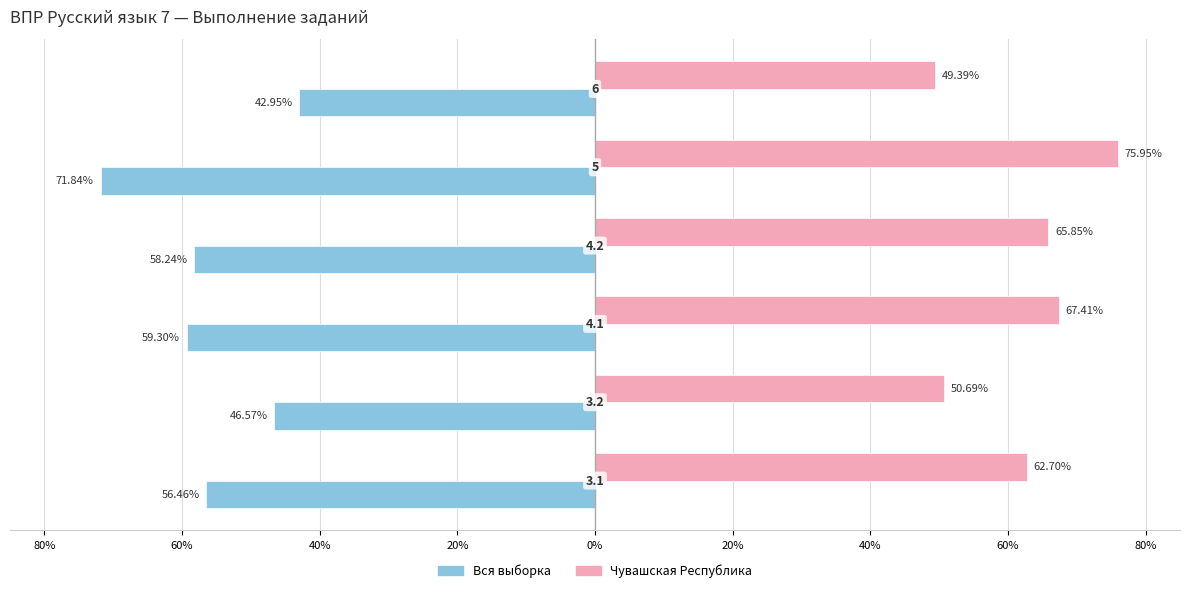

What are all the series names shown in the legend?

Вся выборка, Чувашская Республика